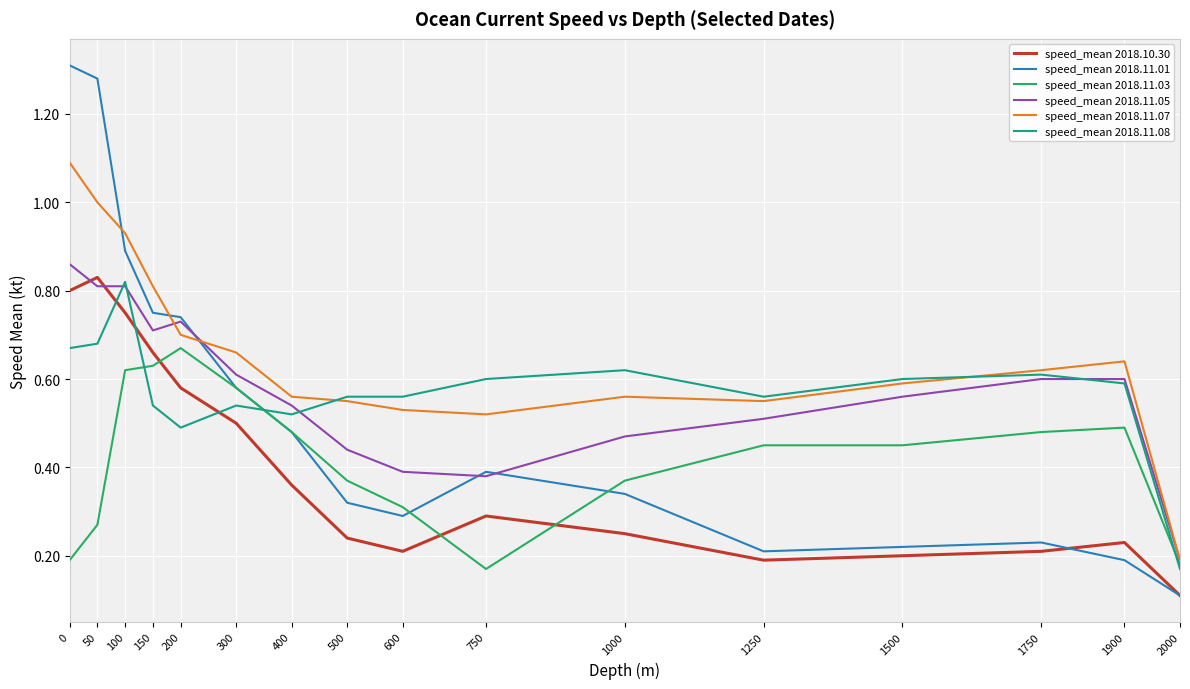

The speed_mean 2018.10.30 series shows 1.3 at 100. True or false?

False